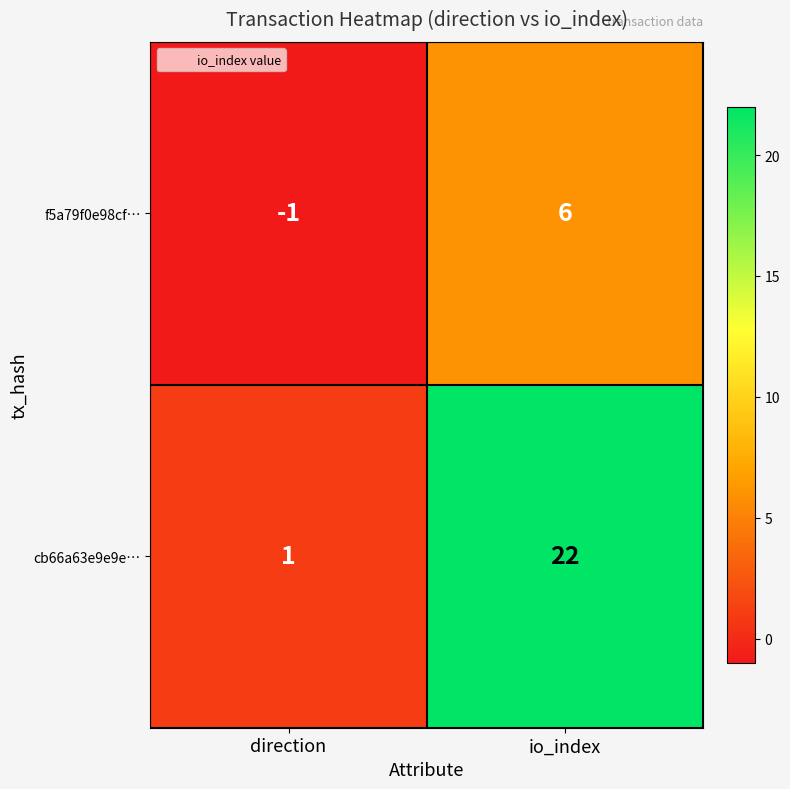

The cb66a63e9e9e… series shows 1 at direction. True or false?

True